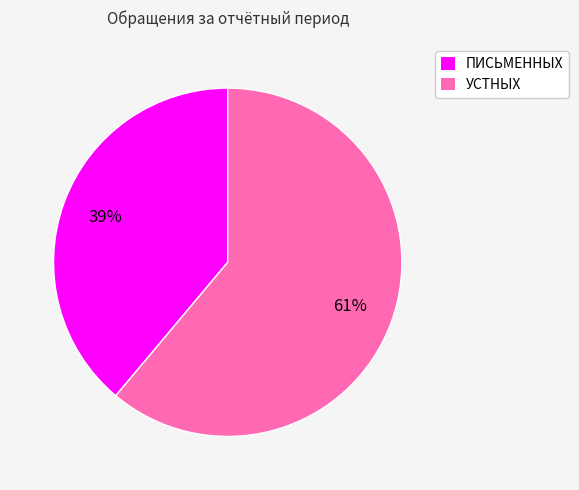

What is the majority slice?

УСТНЫХ